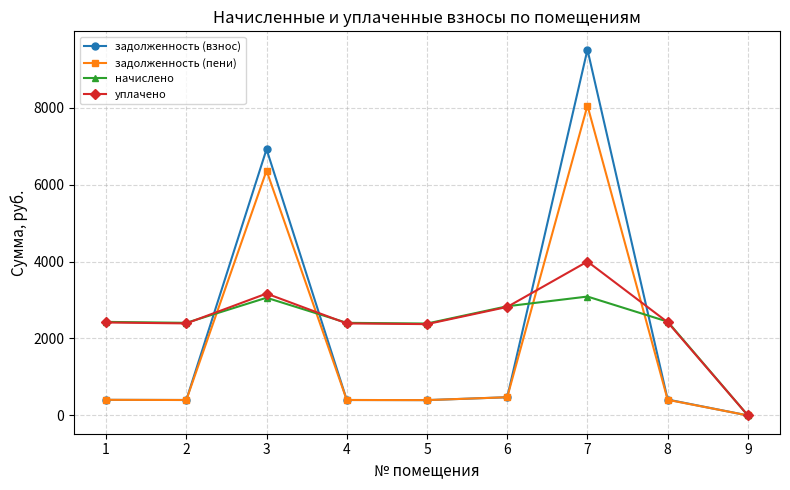

What are all the series names shown in the legend?

задолженность (взнос), задолженность (пени), начислено, уплачено